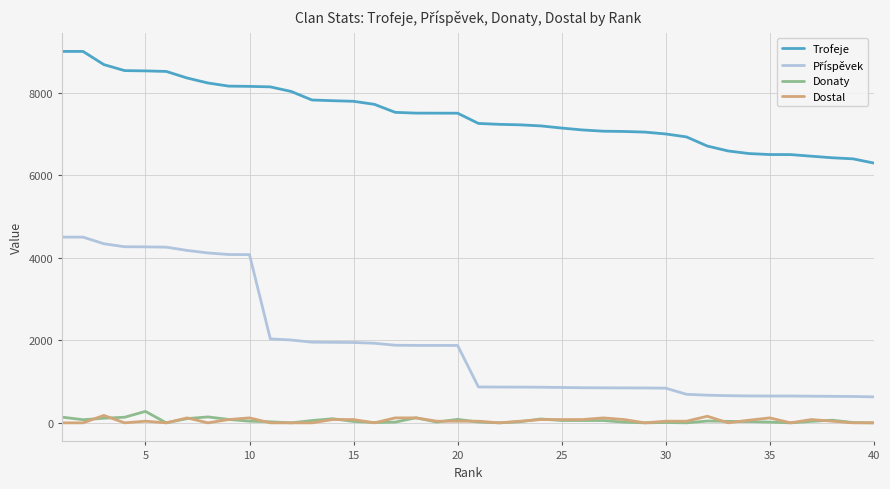

Which series has the largest total across all categories?

Trofeje